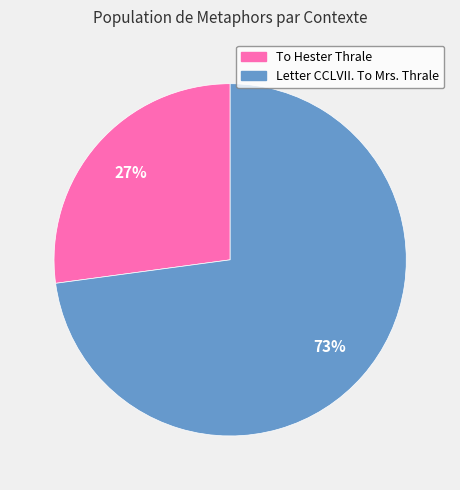

Is it true that Letter CCLVII. To Mrs. Thrale is 73% of the pie?

True